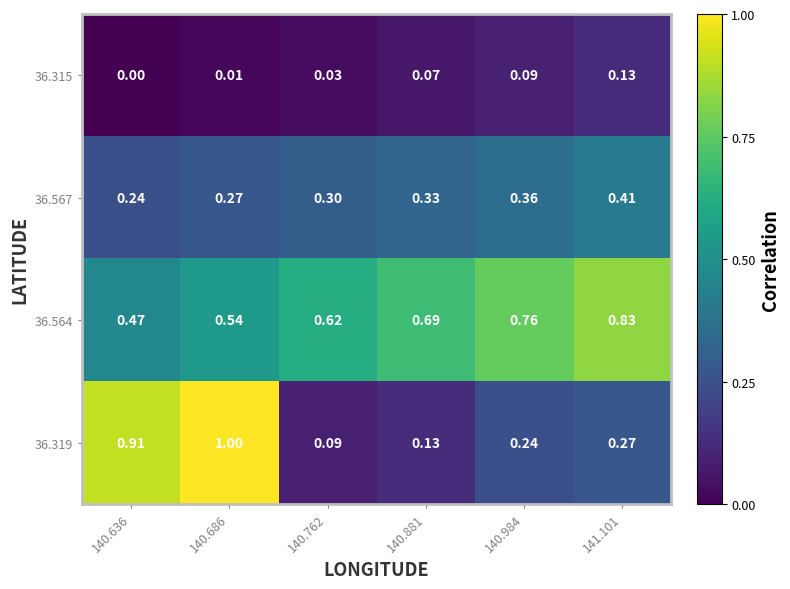

Count the number of data series in this chart.

4